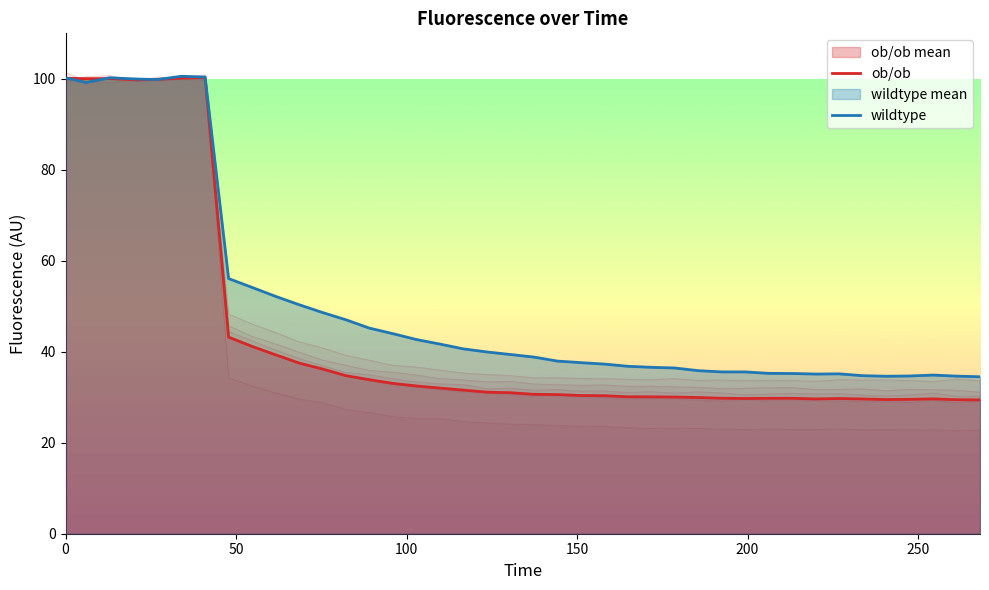

Which series ends up on top after the final intersection of ob/ob and wildtype?

wildtype